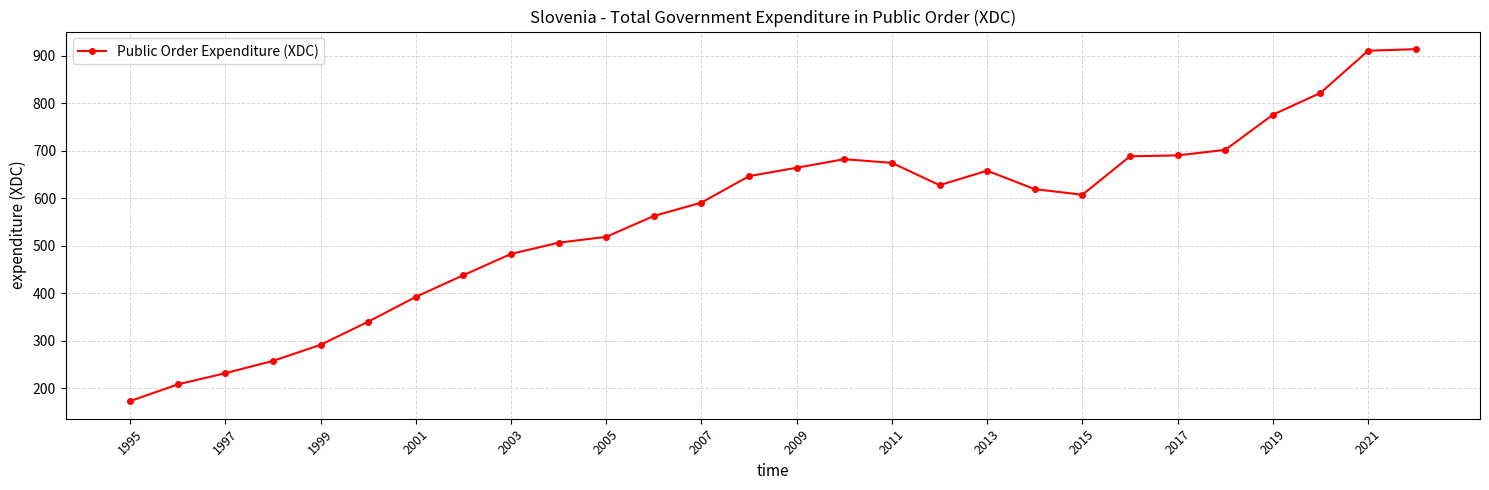

True or false: the data has more than 0 interior local peaks.

True